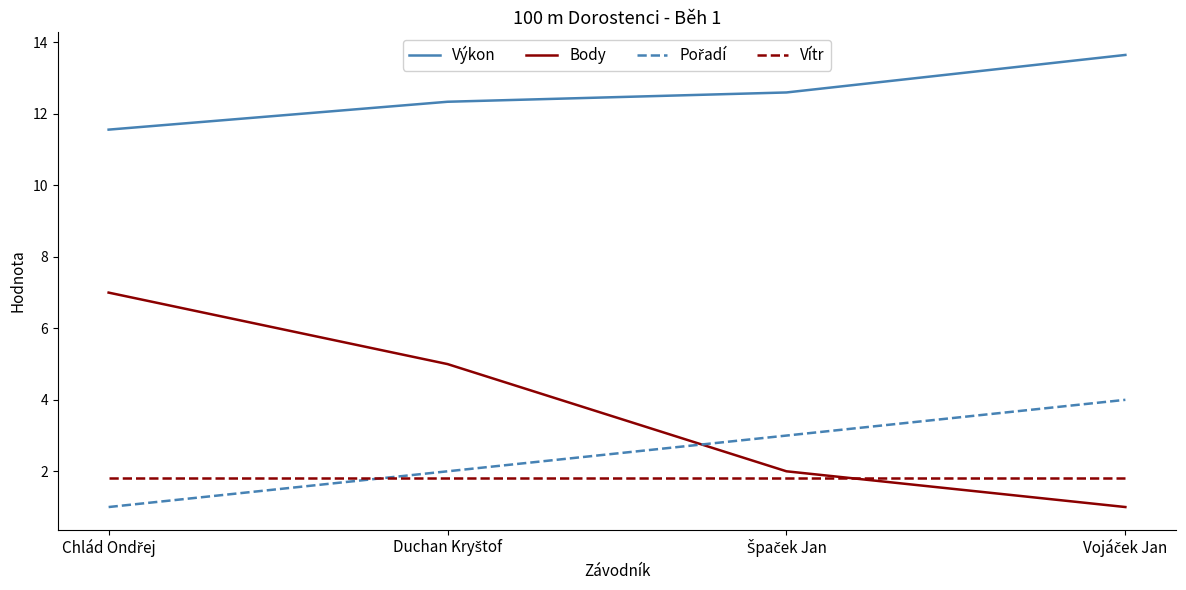

True or false: Vítr and Body intersect in this chart.

True